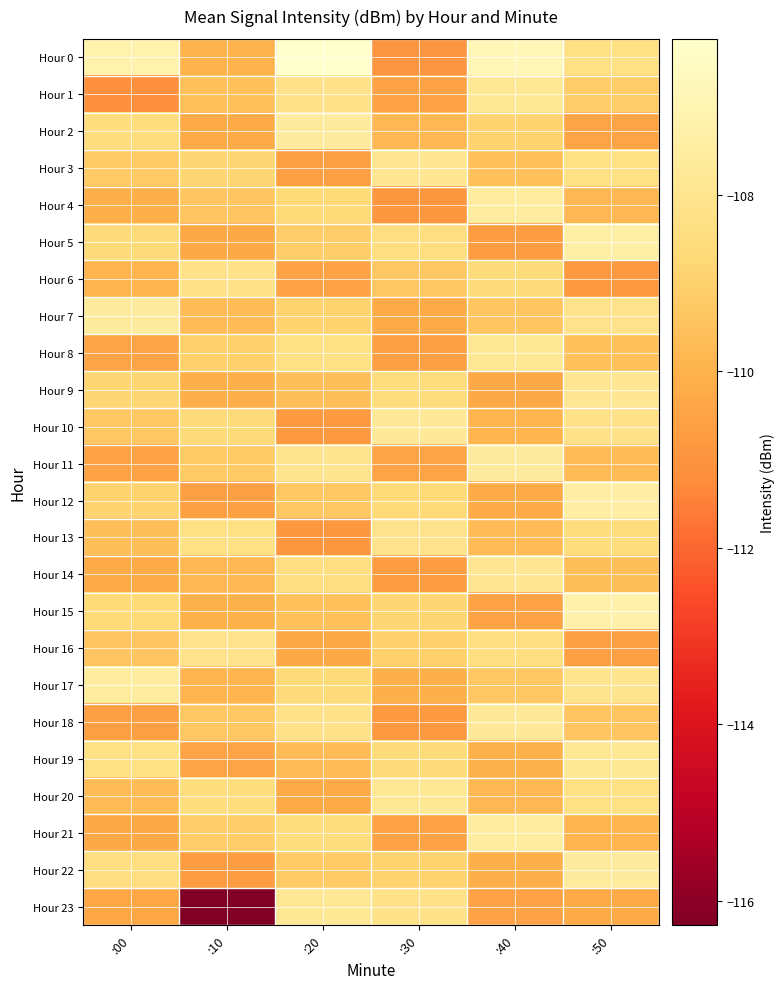

Reading left to right, what are all the values shown in this chart?

Hour 0: :00=-107.1	:10=-110.0	:20=-106.2	:30=-110.9	:40=-106.9	:50=-108.3
Hour 1: :00=-111.1	:10=-109.5	:20=-108.2	:30=-110.5	:40=-107.8	:50=-109.1
Hour 2: :00=-108.5	:10=-110.2	:20=-107.6	:30=-109.8	:40=-108.9	:50=-110.4
Hour 3: :00=-109.2	:10=-108.8	:20=-110.6	:30=-107.9	:40=-109.5	:50=-108.3
Hour 4: :00=-110.1	:10=-109.4	:20=-108.7	:30=-110.9	:40=-107.5	:50=-109.8
Hour 5: :00=-108.6	:10=-110.3	:20=-109.1	:30=-108.4	:40=-110.7	:50=-107.3
Hour 6: :00=-109.9	:10=-108.2	:20=-110.5	:30=-109.3	:40=-108.6	:50=-110.8
Hour 7: :00=-107.6	:10=-109.7	:20=-108.9	:30=-110.2	:40=-109.4	:50=-108.1
Hour 8: :00=-110.4	:10=-109.0	:20=-108.3	:30=-110.6	:40=-107.8	:50=-109.5
Hour 9: :00=-108.8	:10=-110.1	:20=-109.6	:30=-108.5	:40=-110.3	:50=-107.9
Hour 10: :00=-109.3	:10=-108.6	:20=-110.8	:30=-107.7	:40=-109.9	:50=-108.2
Hour 11: :00=-110.5	:10=-109.2	:20=-108.0	:30=-110.4	:40=-107.6	:50=-109.7
Hour 12: :00=-108.9	:10=-110.6	:20=-109.3	:30=-108.7	:40=-110.2	:50=-107.4
Hour 13: :00=-109.6	:10=-108.3	:20=-110.9	:30=-108.1	:40=-109.7	:50=-108.5
Hour 14: :00=-110.2	:10=-109.8	:20=-108.4	:30=-110.7	:40=-107.9	:50=-109.6
Hour 15: :00=-108.7	:10=-110.0	:20=-109.5	:30=-108.8	:40=-110.5	:50=-107.2
Hour 16: :00=-109.4	:10=-108.1	:20=-110.3	:30=-109.0	:40=-108.4	:50=-110.6
Hour 17: :00=-107.5	:10=-109.9	:20=-108.6	:30=-110.1	:40=-109.3	:50=-108.0
Hour 18: :00=-110.6	:10=-109.3	:20=-108.2	:30=-110.8	:40=-107.7	:50=-109.4
Hour 19: :00=-108.3	:10=-110.4	:20=-109.7	:30=-108.6	:40=-110.0	:50=-107.8
Hour 20: :00=-109.7	:10=-108.5	:20=-110.2	:30=-107.8	:40=-109.8	:50=-108.3
Hour 21: :00=-110.3	:10=-109.1	:20=-108.5	:30=-110.5	:40=-107.5	:50=-109.9
Hour 22: :00=-108.4	:10=-110.7	:20=-109.2	:30=-108.9	:40=-110.1	:50=-107.6
Hour 23: :00=-110.4	:10=-116.3	:20=-107.8	:30=-108.2	:40=-110.5	:50=-110.2